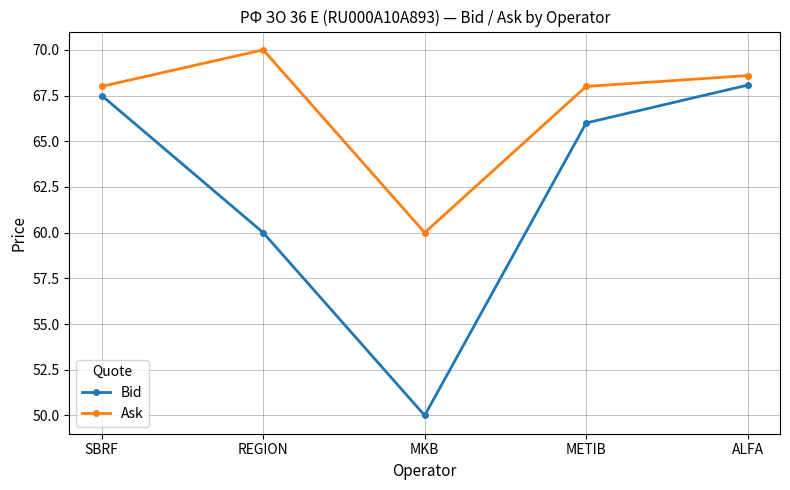

What is the value of the Ask point at the 2nd from the left?

70.0